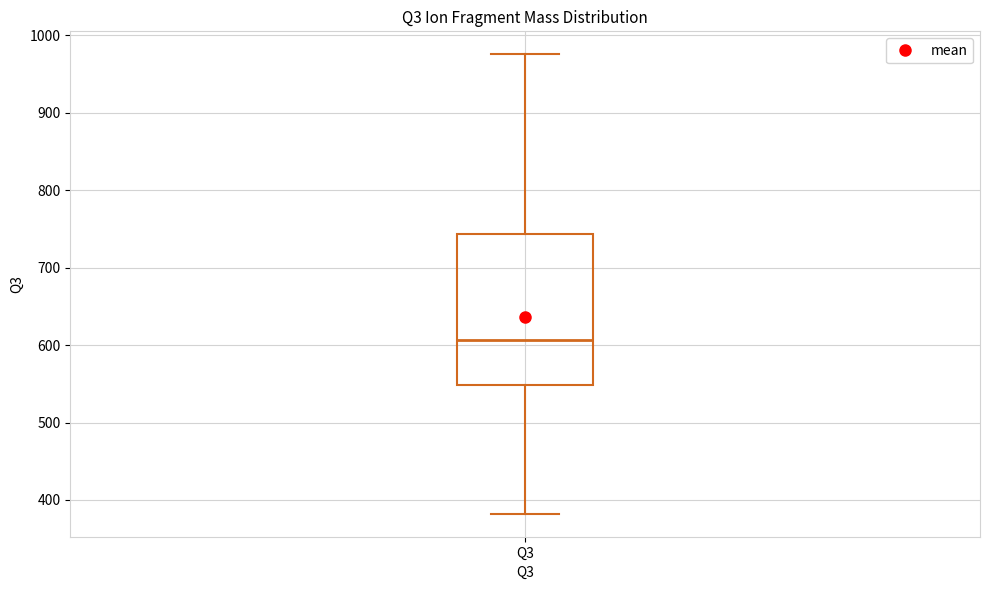

Read this box plot against the y-axis: the position of the median line, the range covered by the box, and the ends of both whiskers. The values are not printed on the chart, so give them approximately, as read against the axis.

median 610, box 550 to 740, whiskers 380 to 980